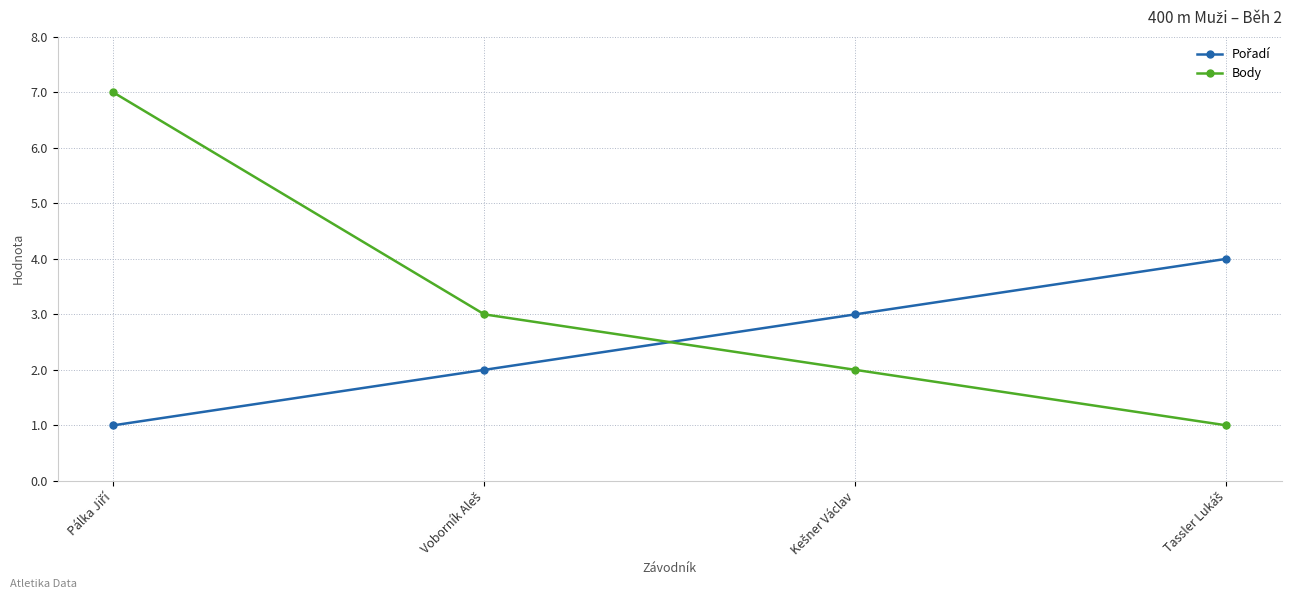

Which series has the largest total across all categories?

Body